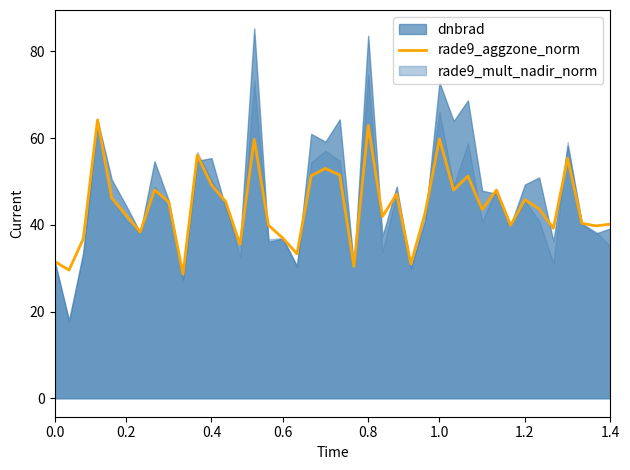

What is the lowest value of the rade9_aggzone_norm series?

28.6